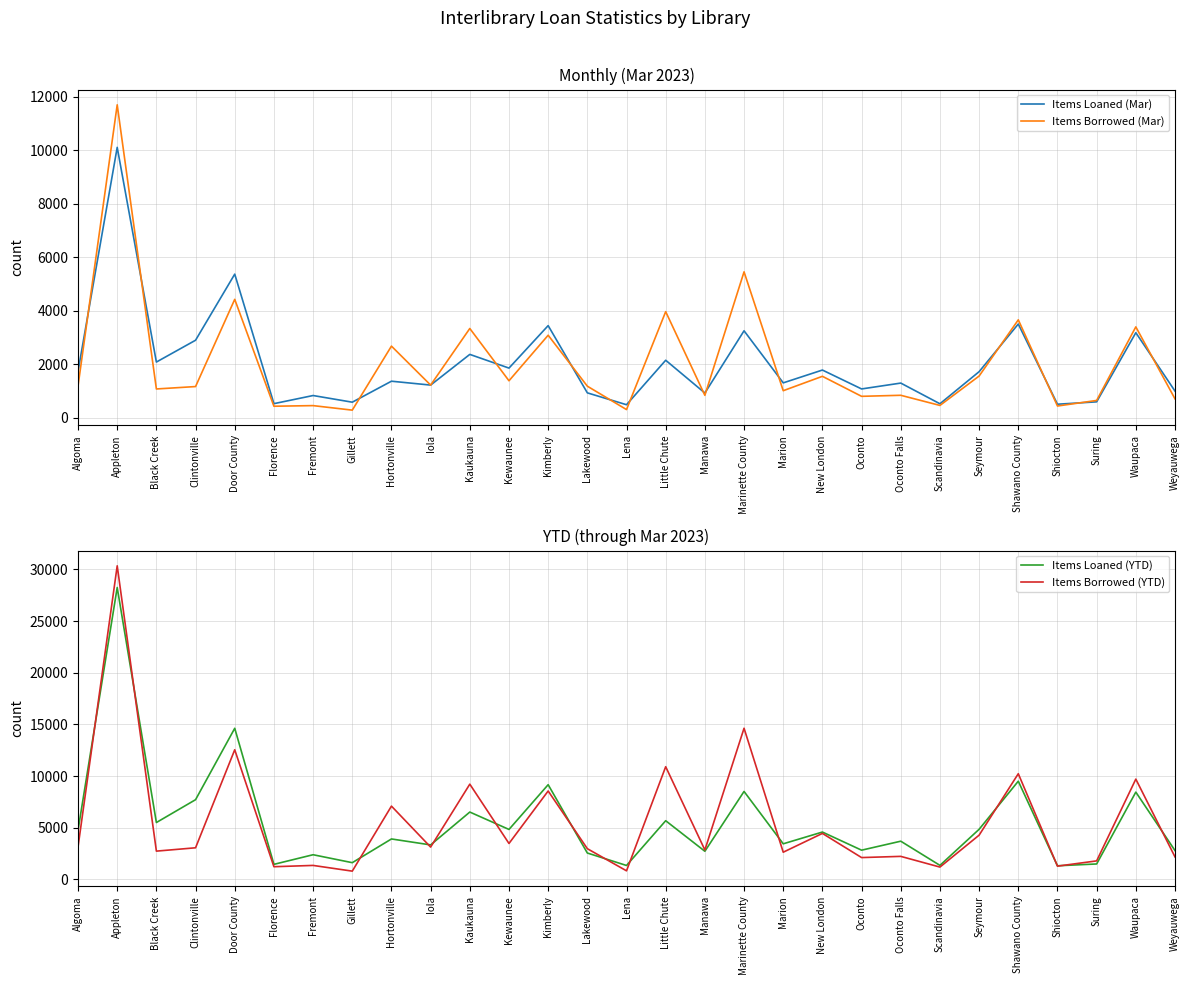

Which has a higher value, Kimberly or Kaukauna?

Kimberly